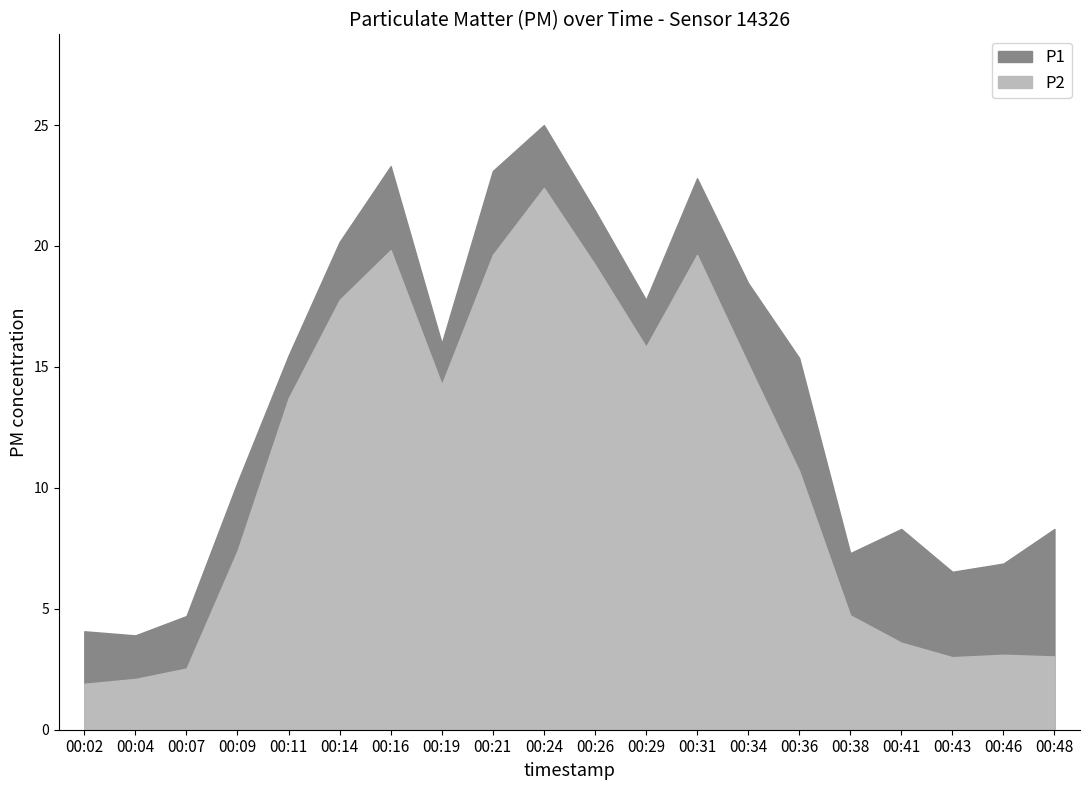

What is the maximum value shown in the chart?

25.0